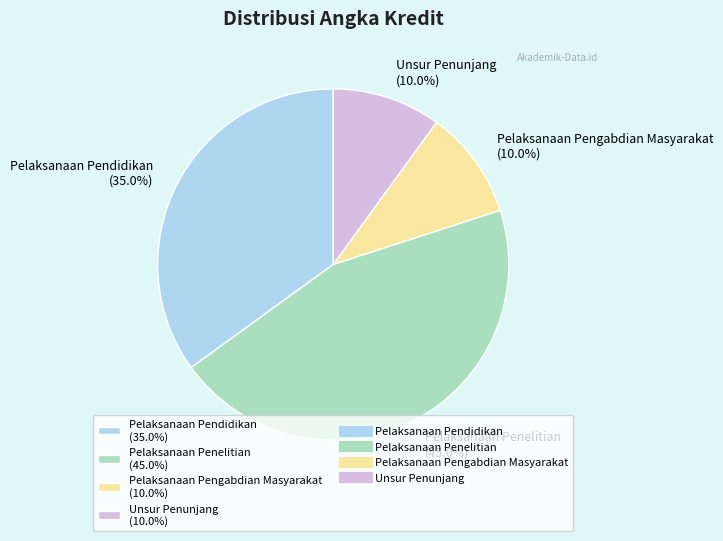

Combined, do Pelaksanaan Pengabdian Masyarakat and Pelaksanaan Pendidikan account for over 50%?

No